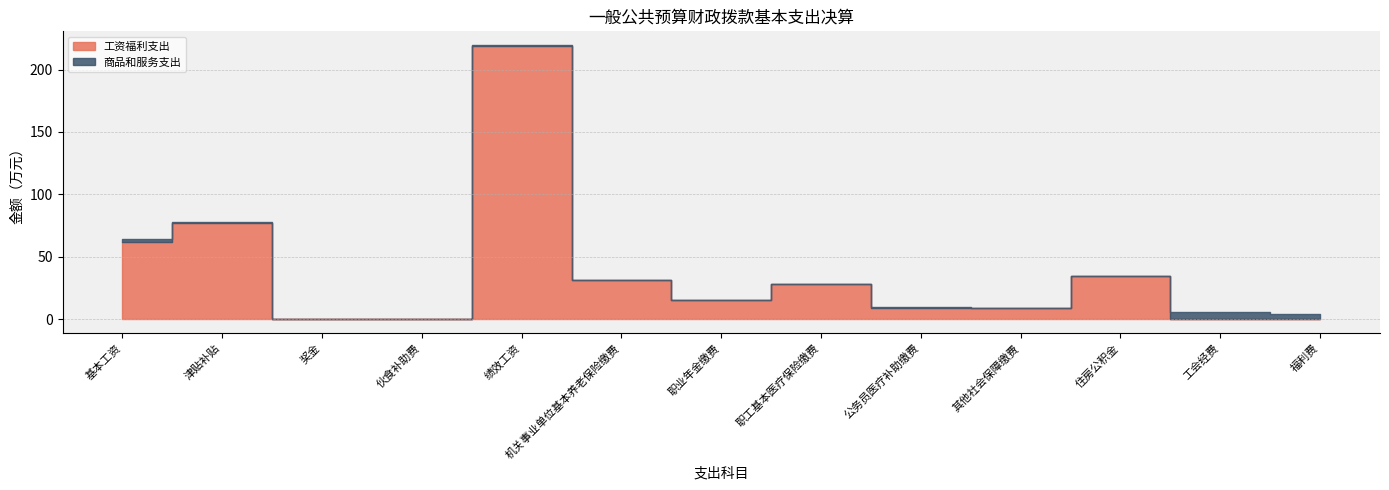

What is the difference between the 工资福利支出 values at 福利费 and 住房公积金?

34.7